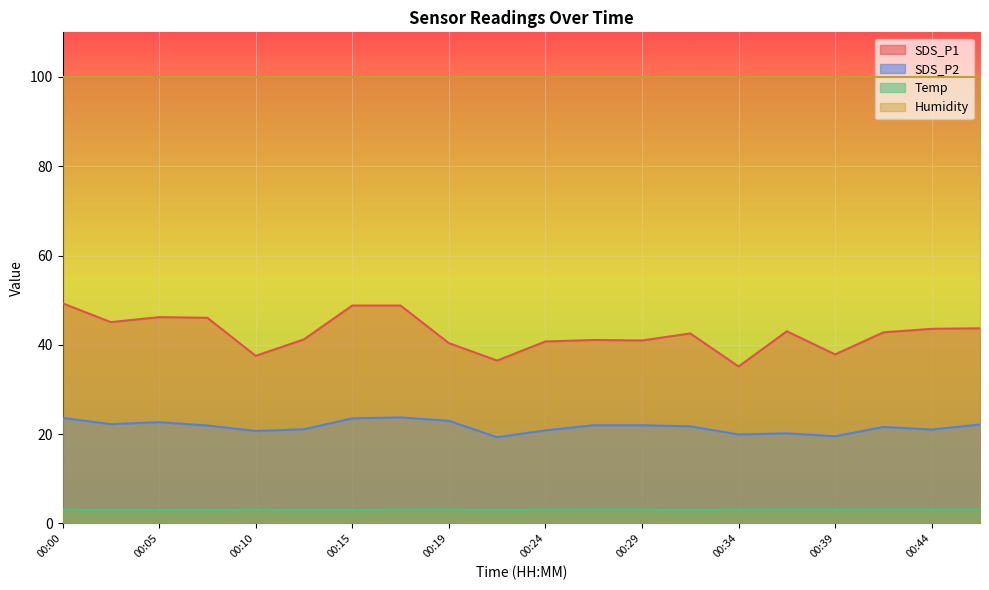

Between 00:39 and 00:41, which series saw the biggest shift?

SDS_P1